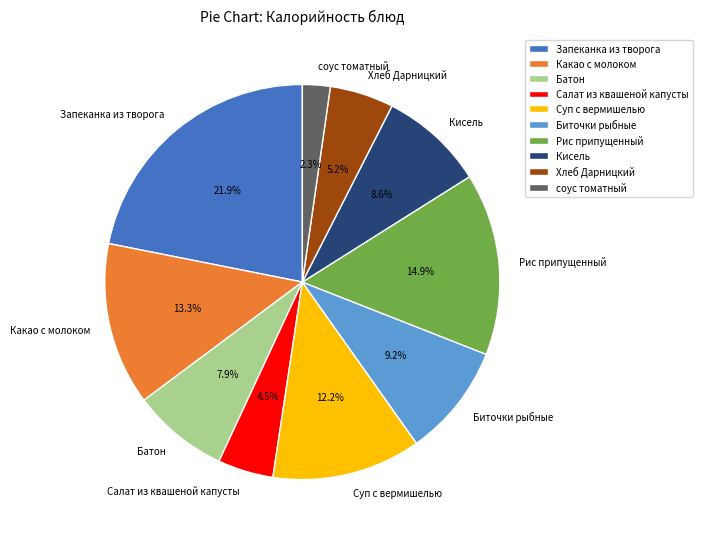

Does any single category account for the majority?

No